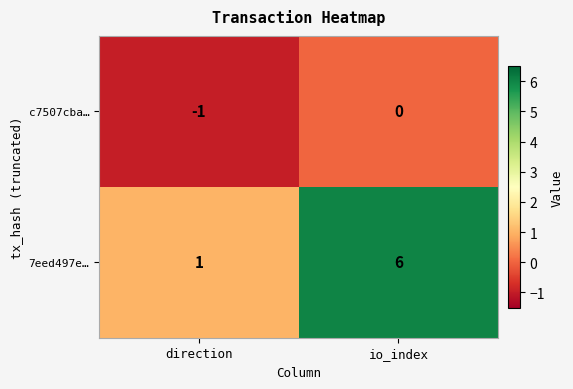

Reading right to left, extract all data points from this chart.

c7507cba…: io_index=0	direction=-1
7eed497e…: io_index=6	direction=1